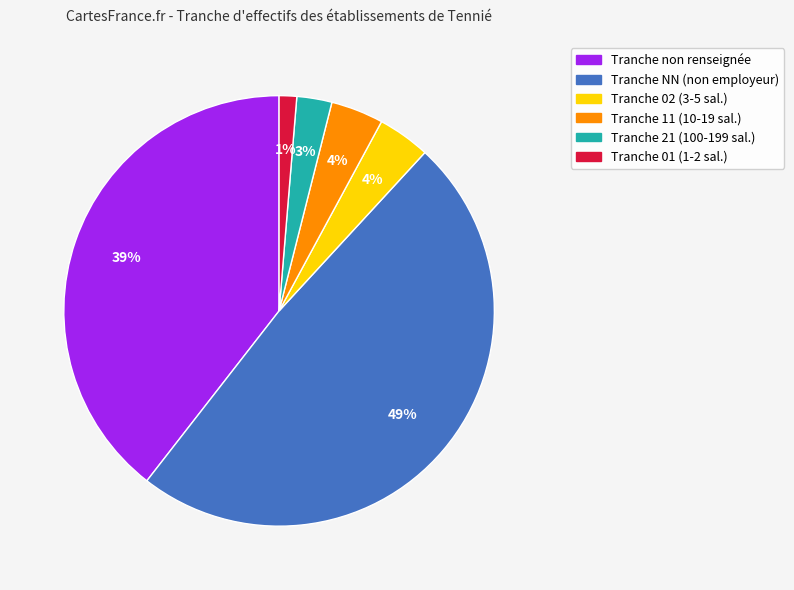

Is there a majority slice in this chart?

No